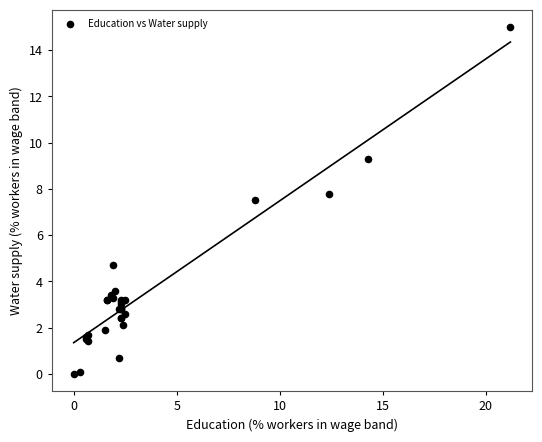

What Y value in the scatter plot is closest to 7?

7.5